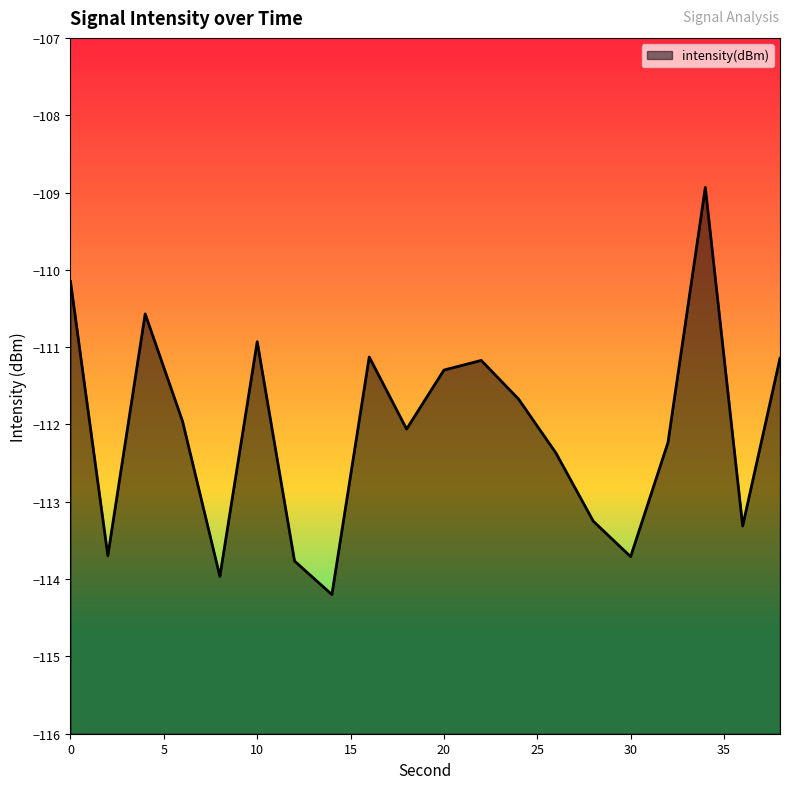

At which category does the data reach its first local valley?

2